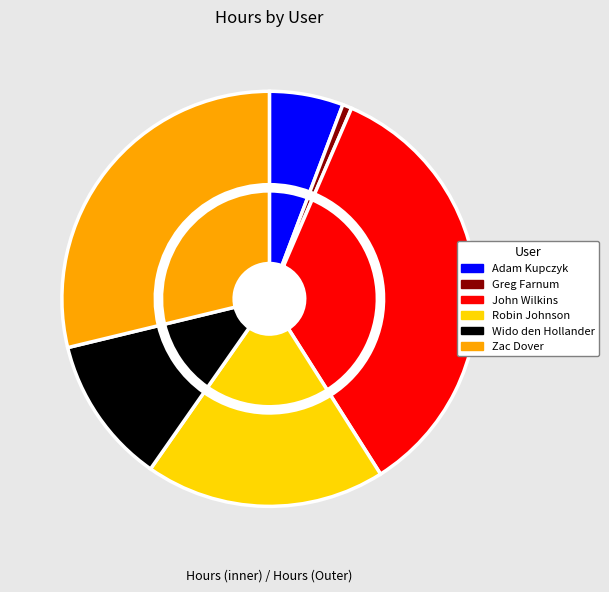

To the nearest percent, what is the combined percentage of John Wilkins and Robin Johnson?

53%